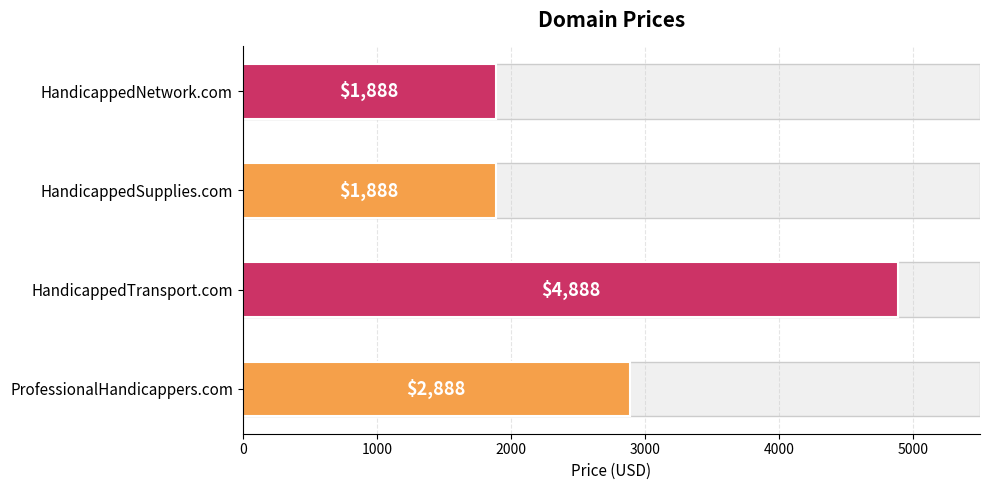

Are the bars horizontal?

Yes